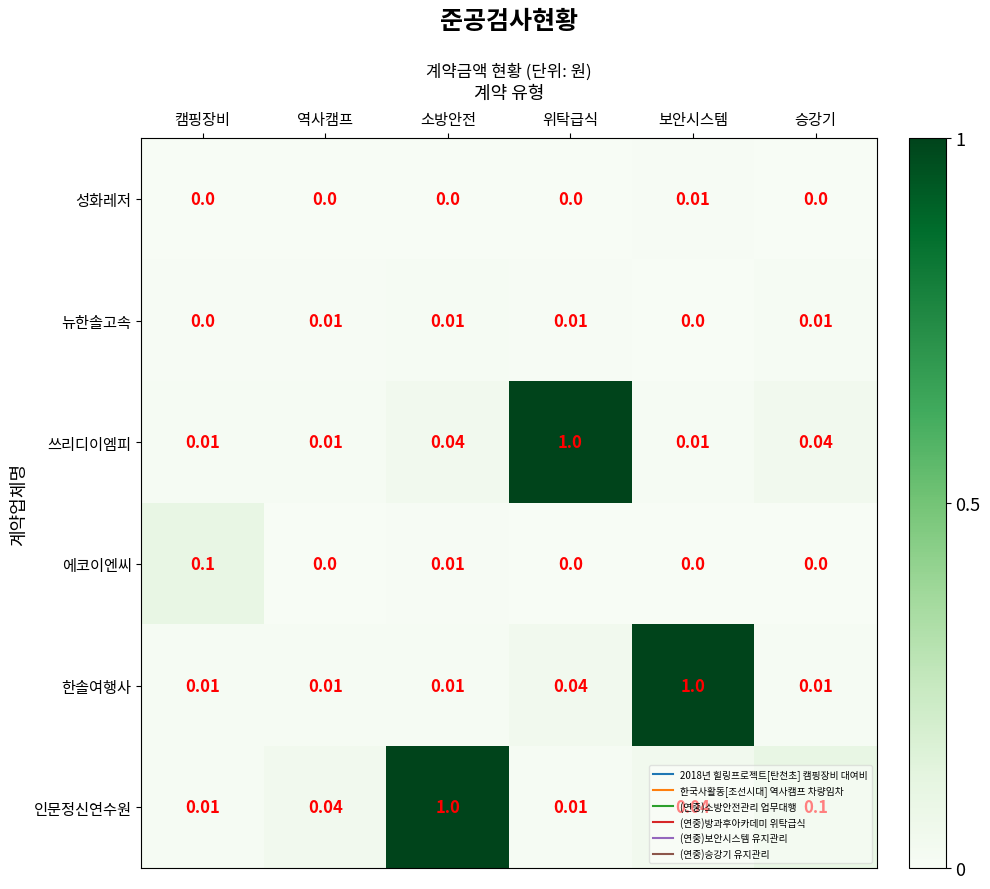

What is the total value across all series at 위탁급식?

1.1